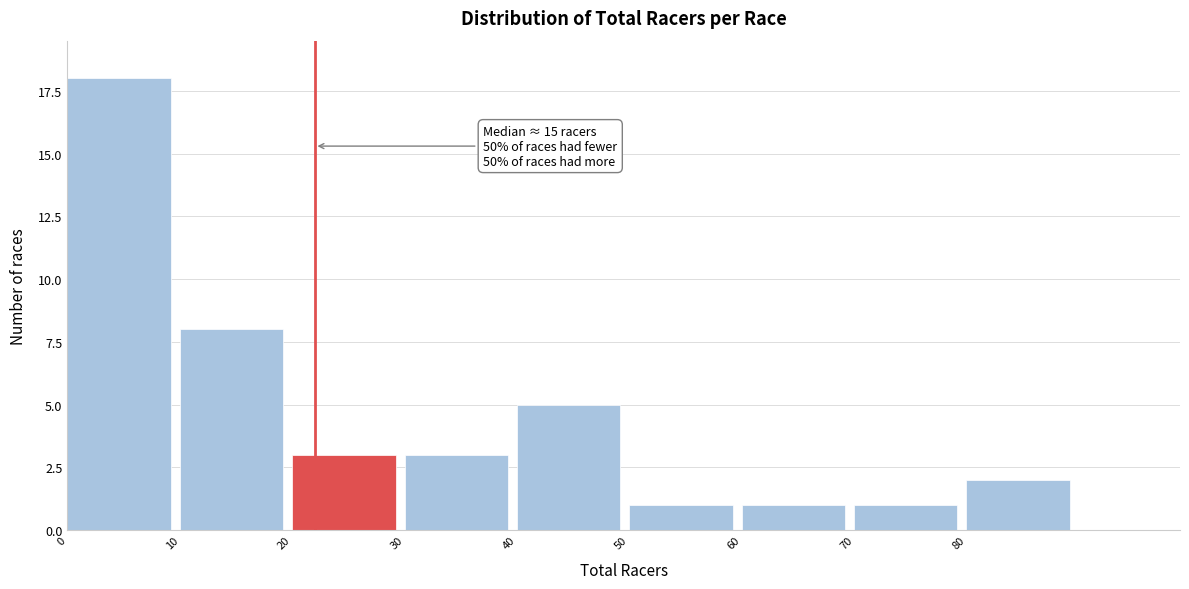

Which range on the x-axis has the tallest bar?

0 to 10